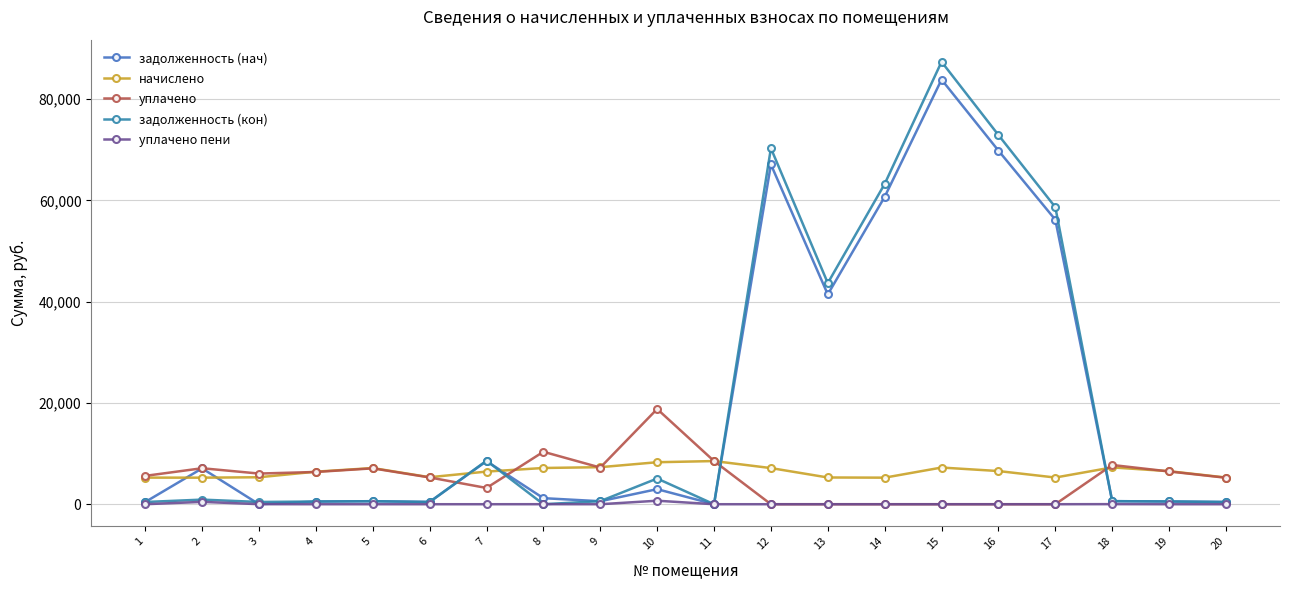

Rank the series at 6 from highest to lowest value.

начислено, уплачено, задолженность (нач), задолженность (кон), уплачено пени